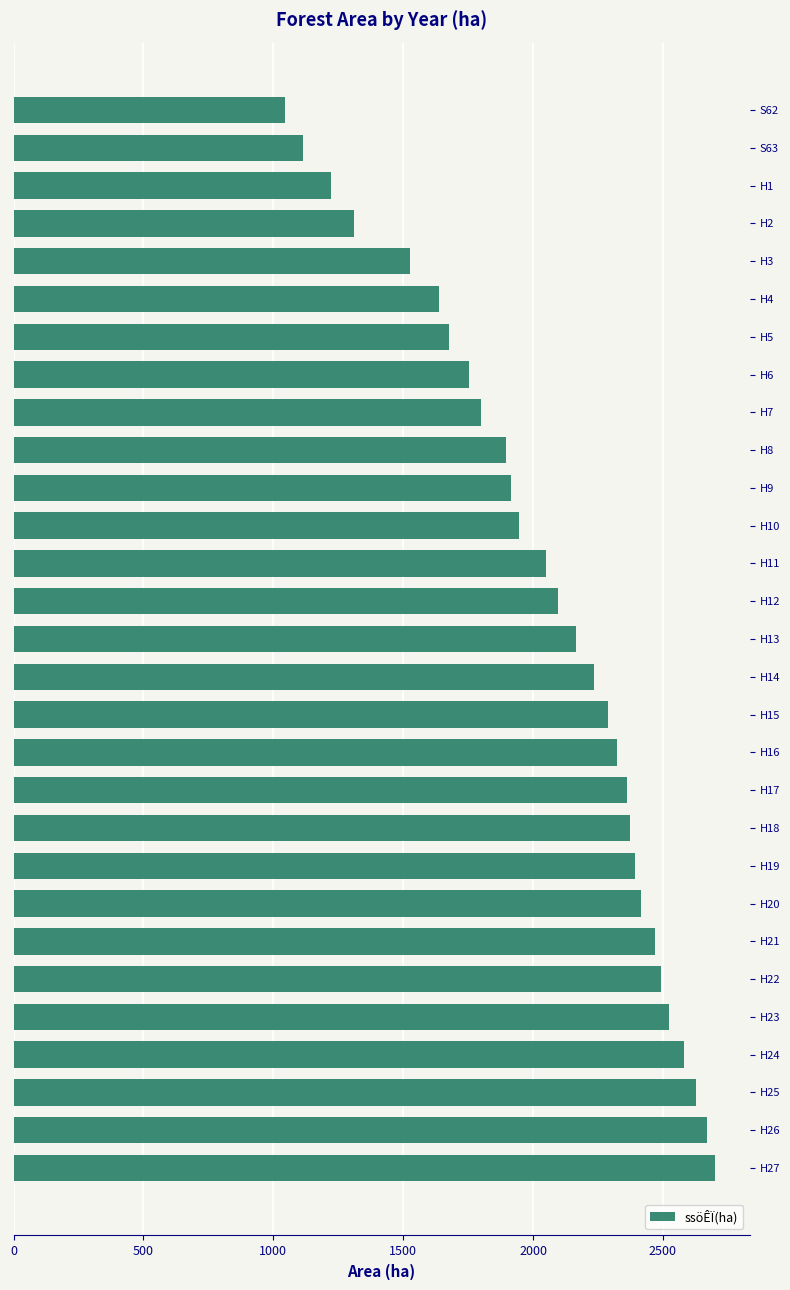

What is the ratio of the value at H11 to the value at H17?

0.9